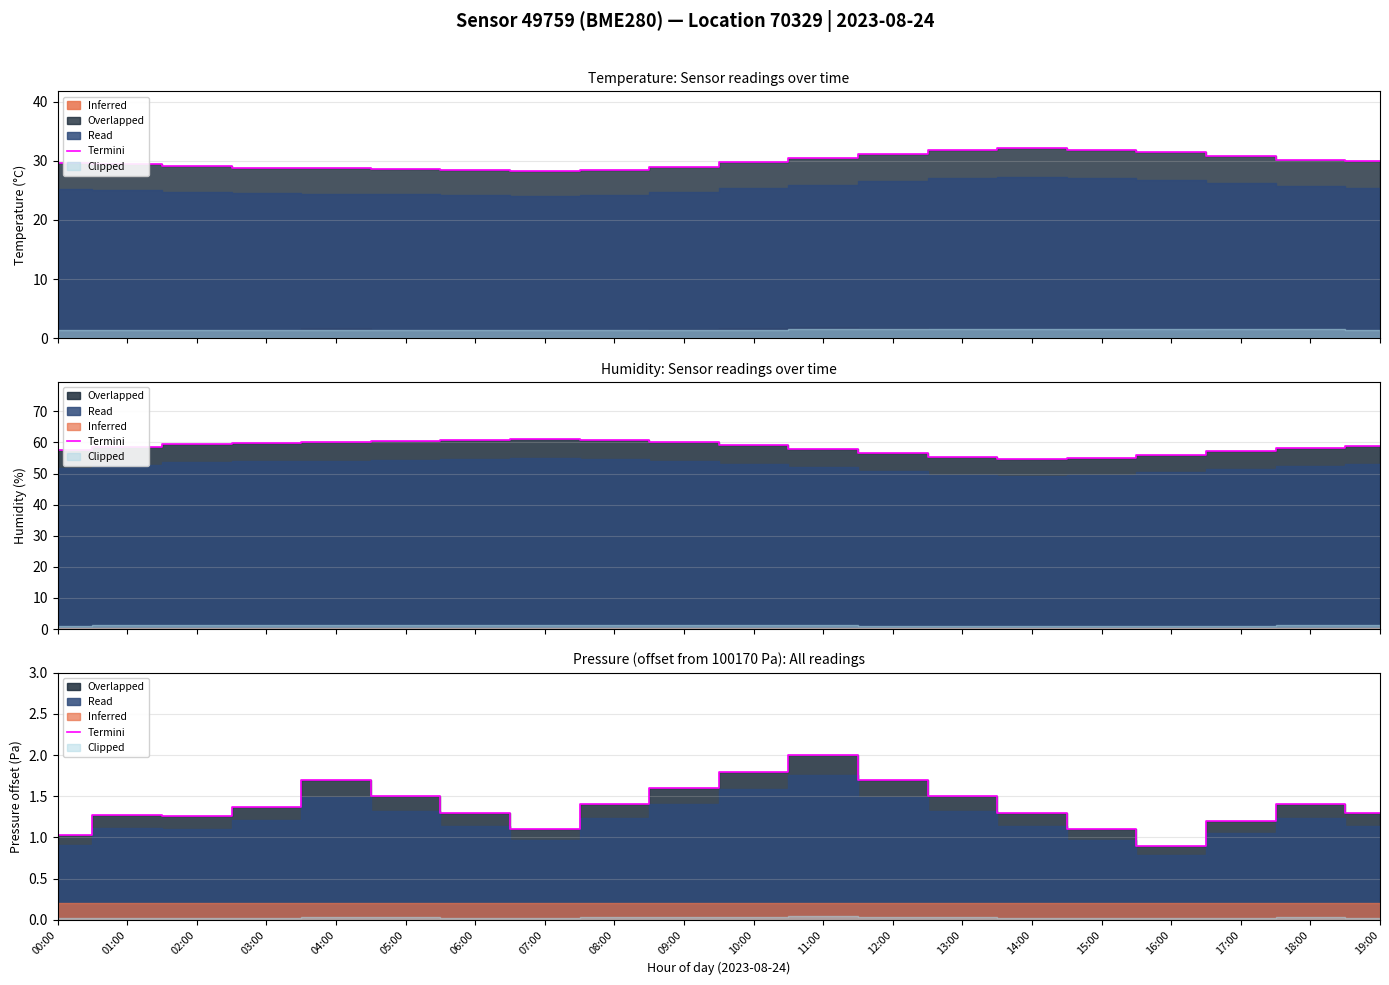

What is the average value?

1.4